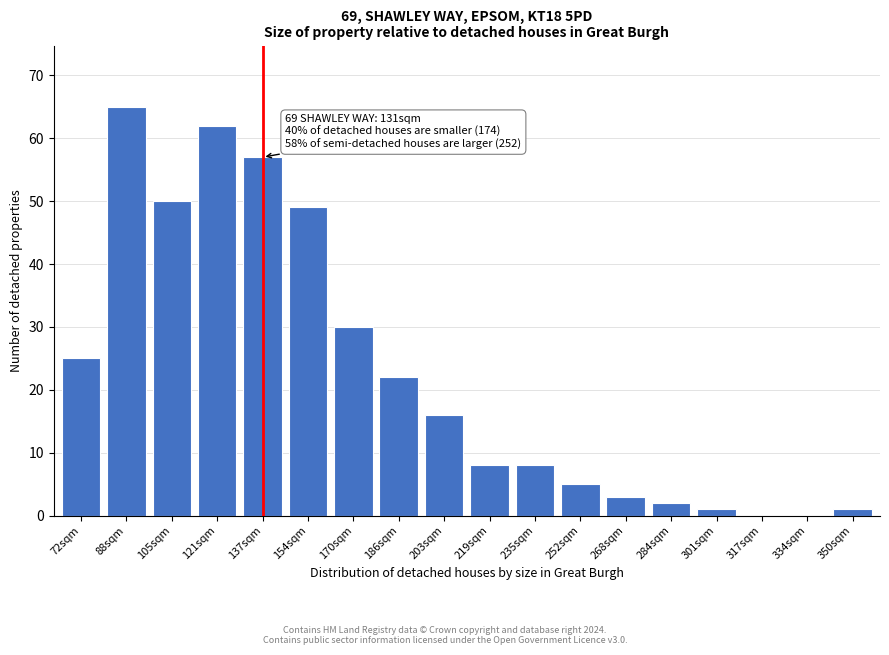

Reading left to right, list all the values displayed in this chart.

72sqm=25	88sqm=65	105sqm=50	121sqm=62	137sqm=57	154sqm=49	170sqm=30	186sqm=22	203sqm=16	219sqm=8	235sqm=8	252sqm=5	268sqm=3	284sqm=2	301sqm=1	317sqm=0	334sqm=0	350sqm=1